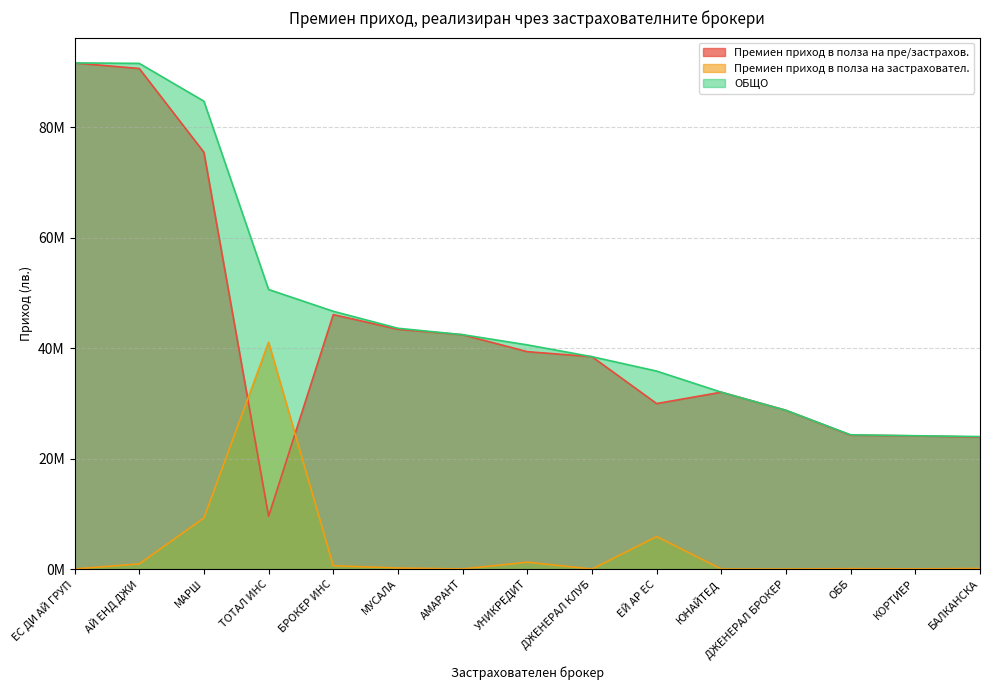

List the series in order of their peak value, lowest first.

Премиен приход в полза на застраховател., Премиен приход в полза на пре/застрахов., ОБЩО